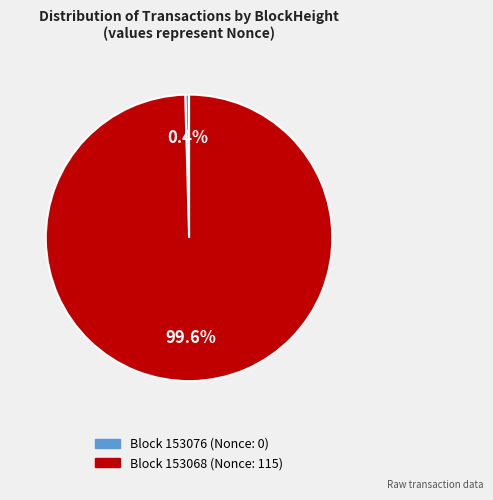

How many segments does this pie chart have?

2